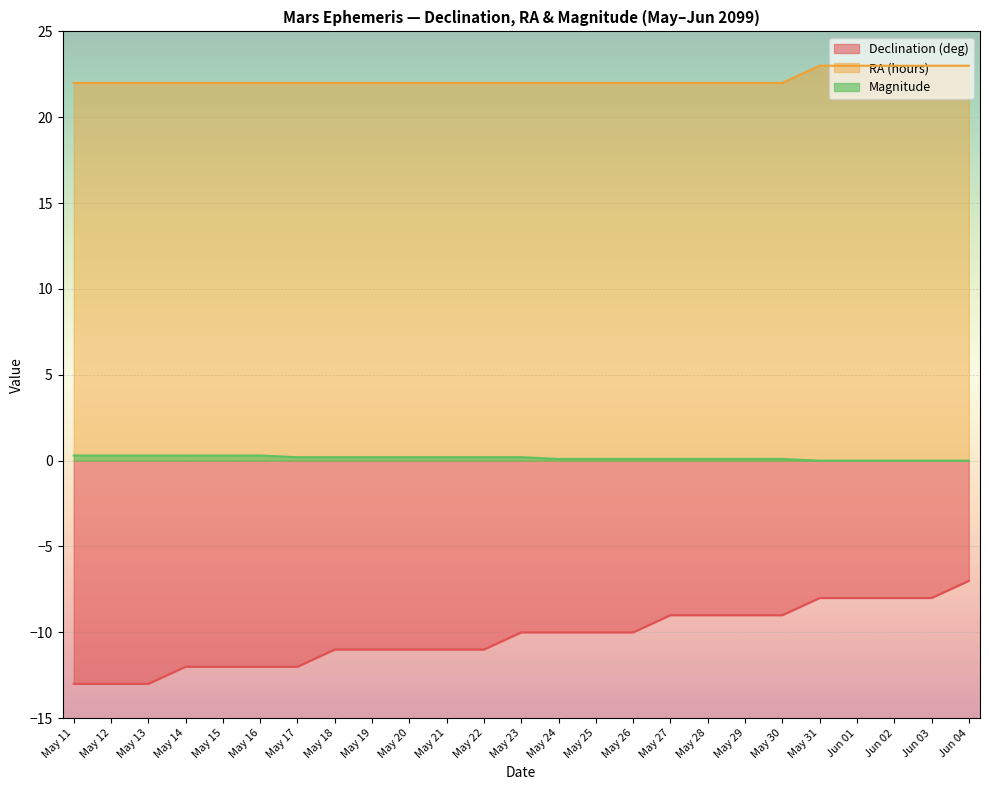

How many positive values does the Magnitude series have?

20